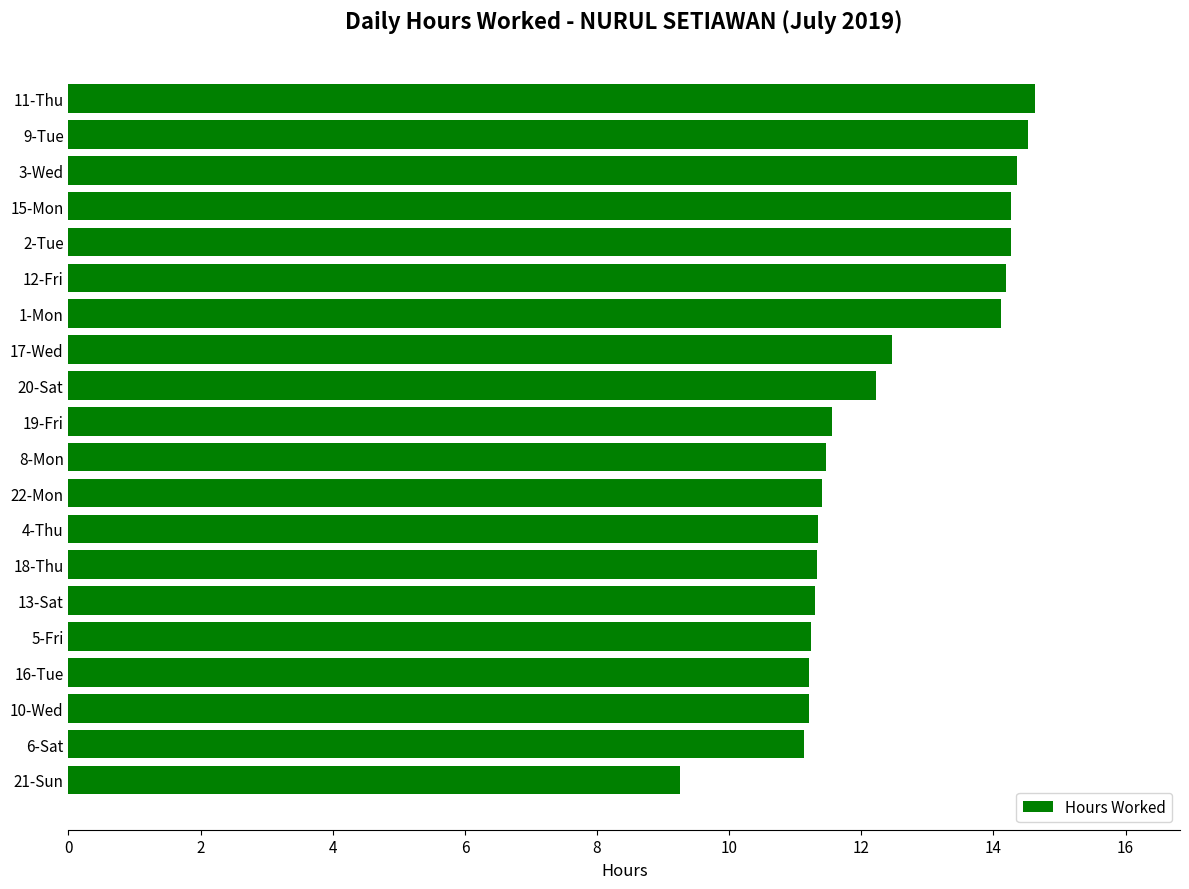

Which label corresponds to the smallest value in the chart?

21-Sun